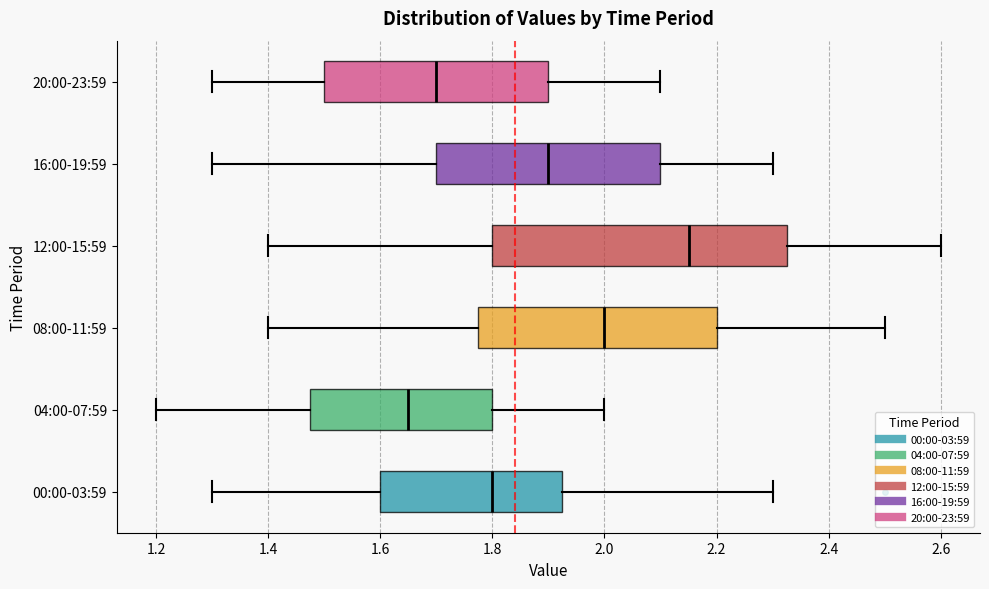

Reading bottom to top, transcribe this box plot: for each box, give where its median line is, the range the box spans, and where its two whiskers end, as read against the x-axis. The values are not printed on the chart, so give them approximately, as read against the axis.

00:00-03:59: median 1.80, box 1.60 to 1.92, whiskers 1.30 to 2.30
04:00-07:59: median 1.66, box 1.48 to 1.80, whiskers 1.20 to 2.00
08:00-11:59: median 2.00, box 1.78 to 2.20, whiskers 1.40 to 2.50
12:00-15:59: median 2.16, box 1.80 to 2.32, whiskers 1.40 to 2.60
16:00-19:59: median 1.90, box 1.70 to 2.10, whiskers 1.30 to 2.30
20:00-23:59: median 1.70, box 1.50 to 1.90, whiskers 1.30 to 2.10